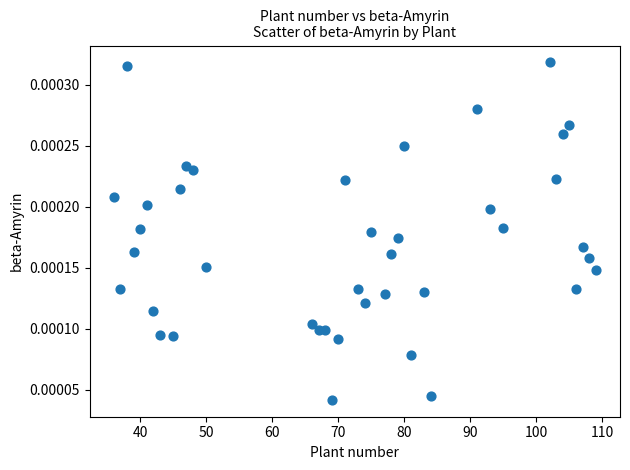

What is the range of X values (max minus min)?

73.0